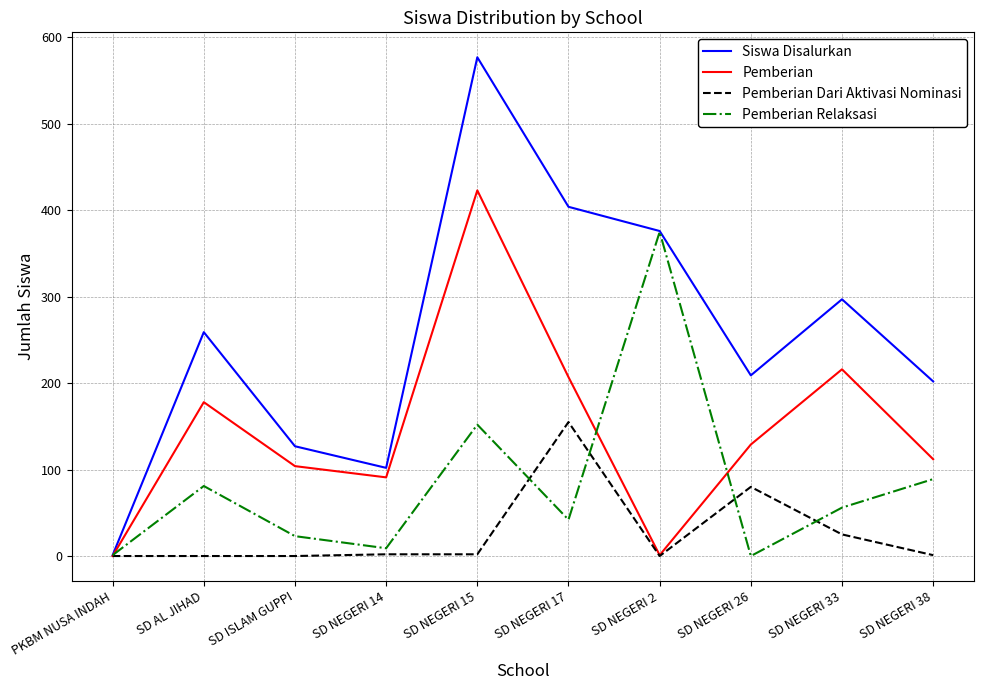

What is the maximum value shown in the chart?

577